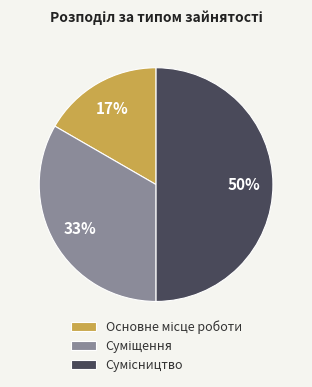

To the nearest percent, what is the difference between the largest and smallest slice percentages?

33%